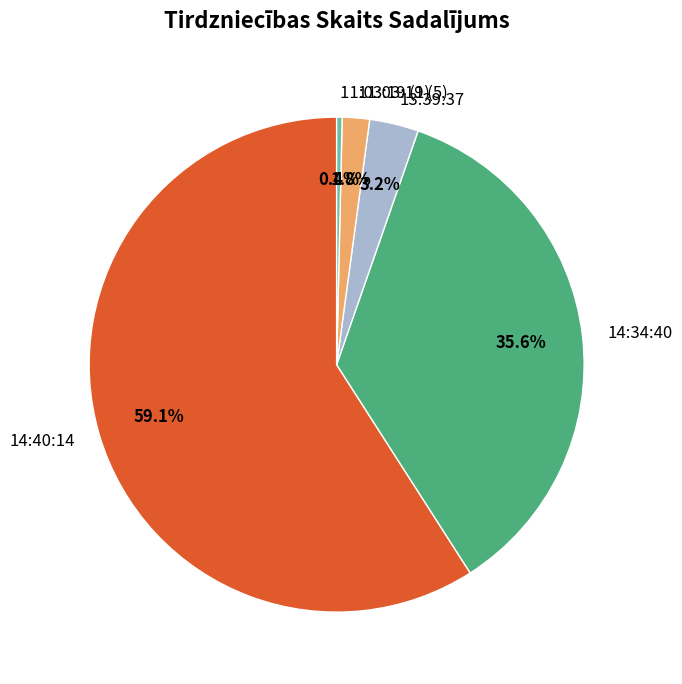

True or false: 13:39:37 accounts for 3% of the total.

True